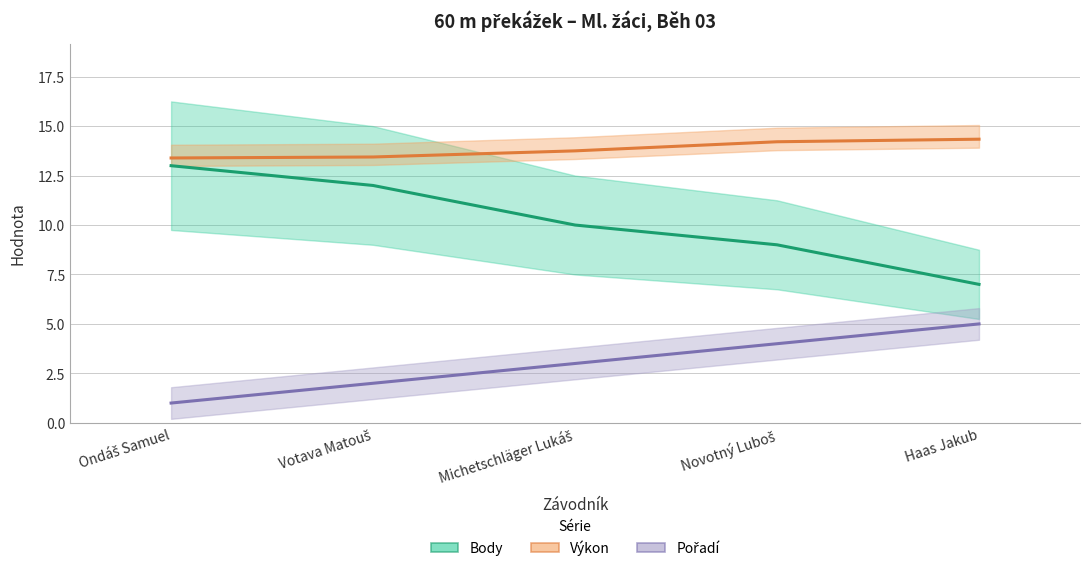

The value of Pořadí at Ondáš Samuel is 1.0. True or false?

True